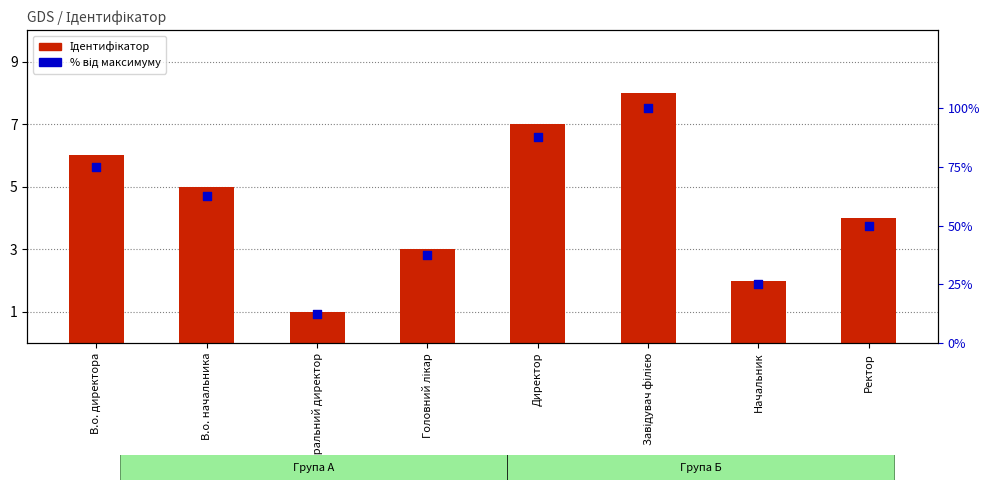

Which series reaches the minimum Y coordinate?

Ідентифікатор